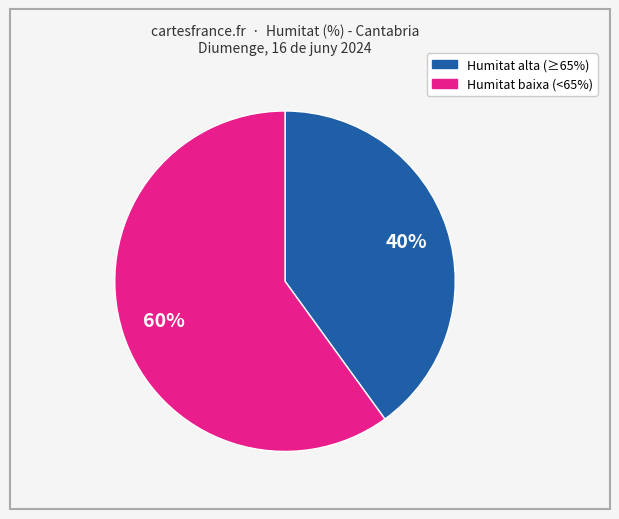

To the nearest percent, what is the difference between the largest and smallest slice percentages?

20%